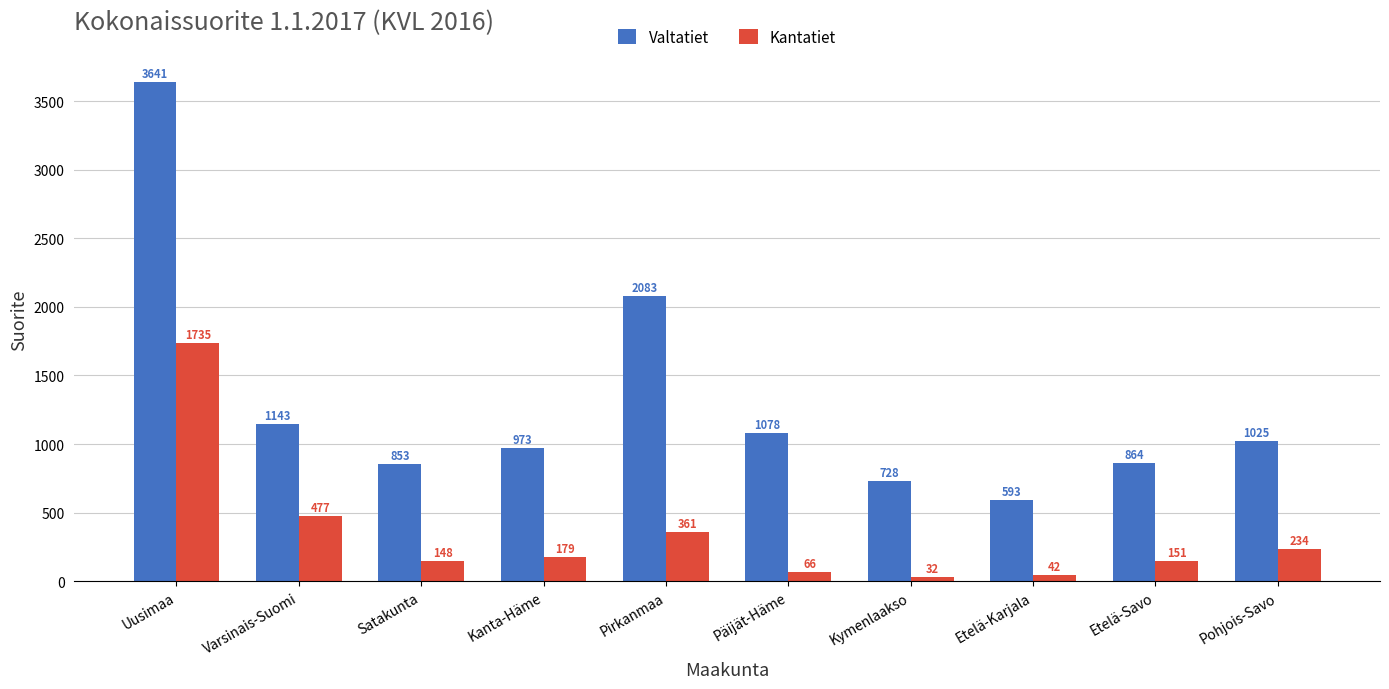

Is it true that Kantatiet equals 1735.1 at Uusimaa?

True